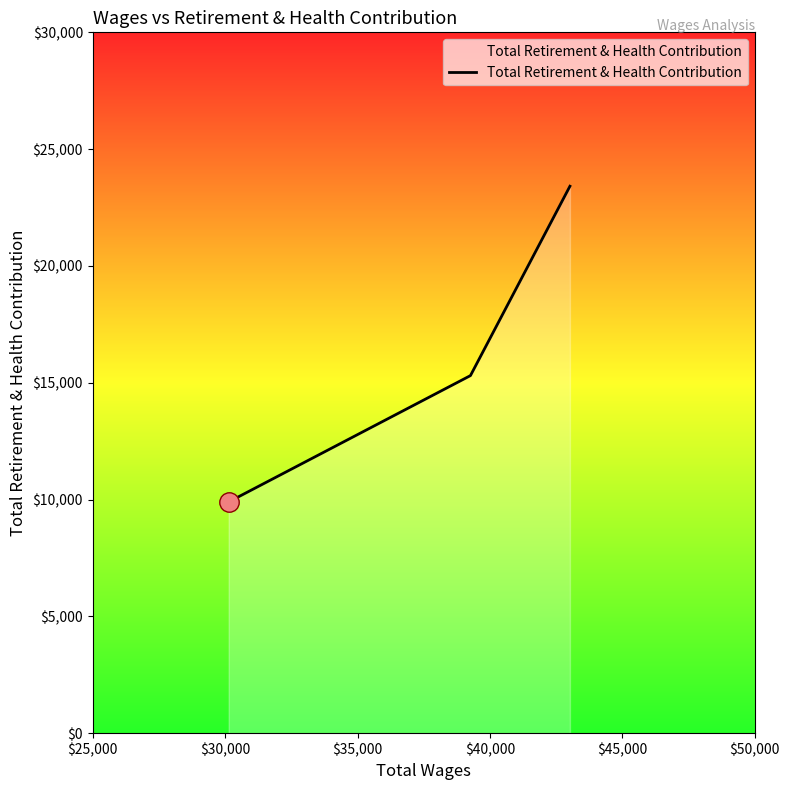

What is the minimum value shown in the chart?

9899